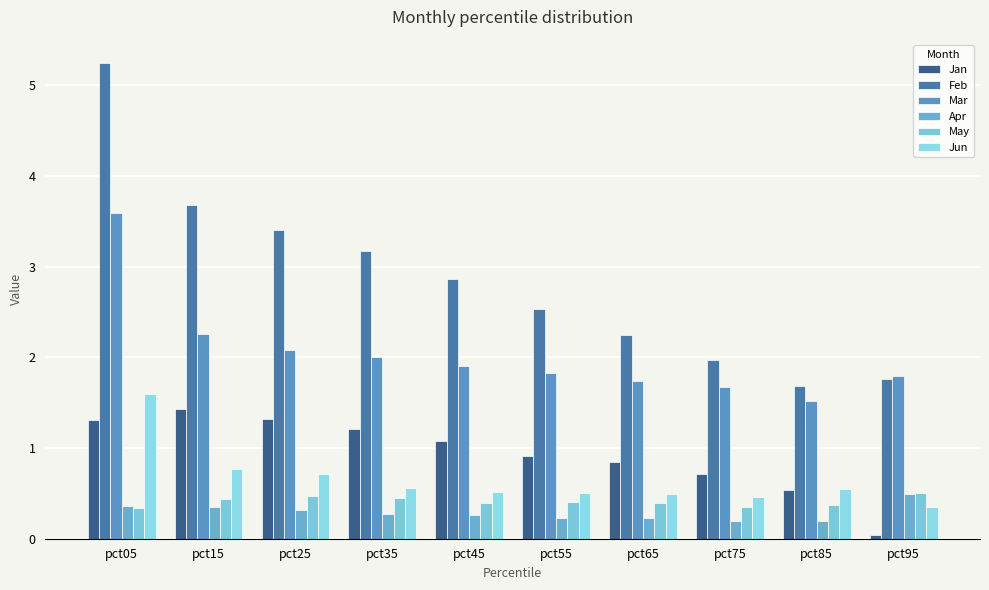

How many bars are there in each group?

6